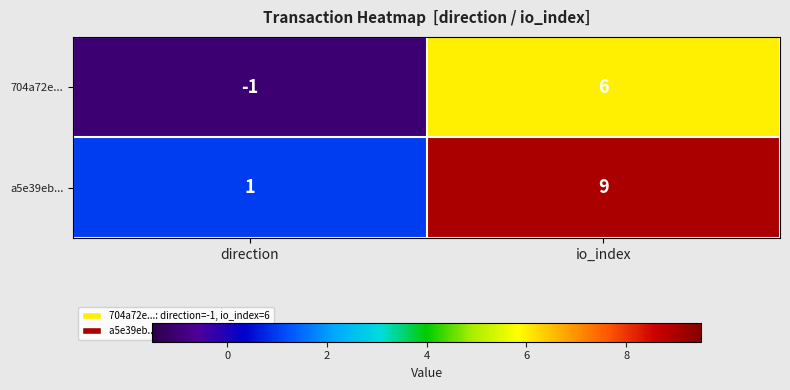

What is the maximum value shown in the chart?

9